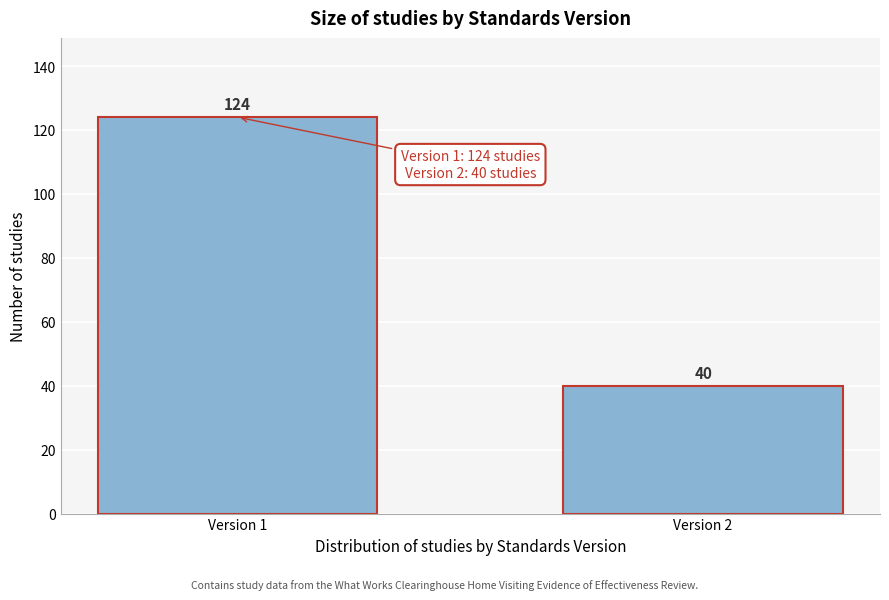

Reading right to left, what are all the values shown in this chart?

40	124